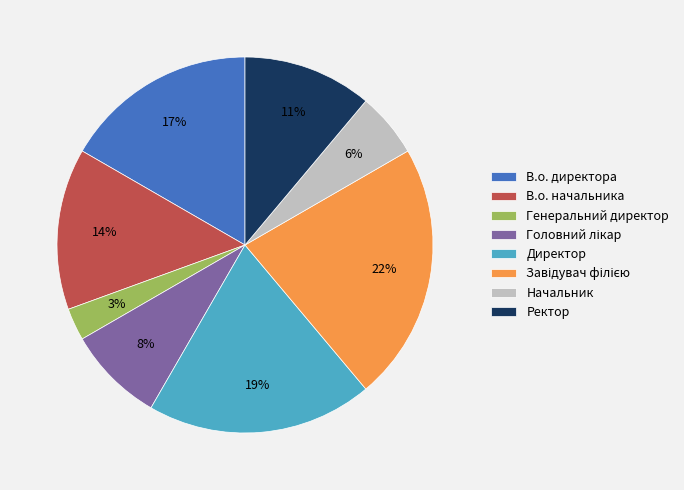

Between В.о. начальника and Ректор, which is larger?

В.о. начальника